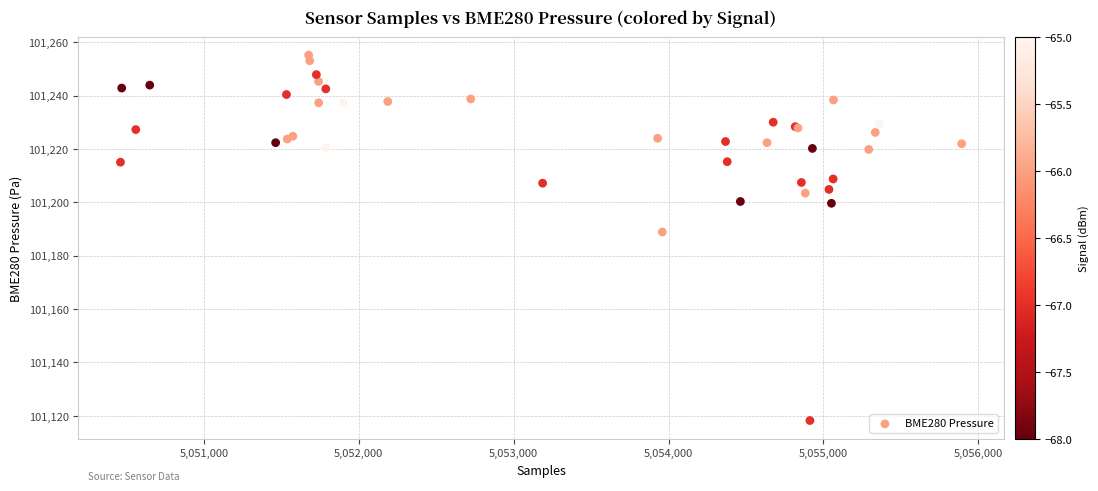

What Y value in the scatter plot is closest to 101186?

101188.9